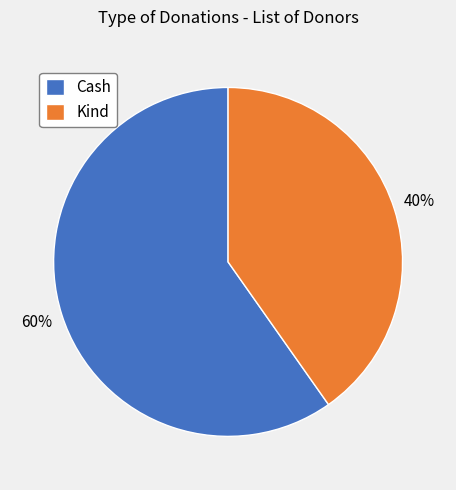

Combined, do Kind and Cash account for over 50%?

Yes